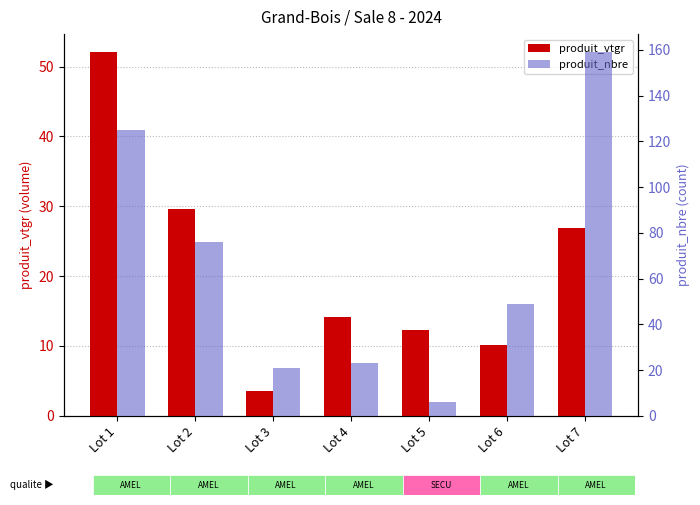

How many data points does each series have?

7